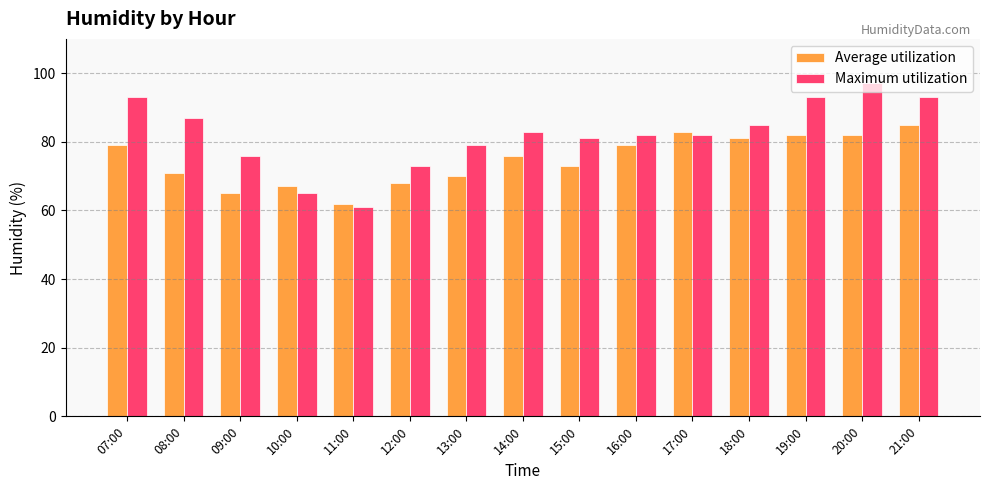

At which label does Maximum utilization reach its minimum?

11:00